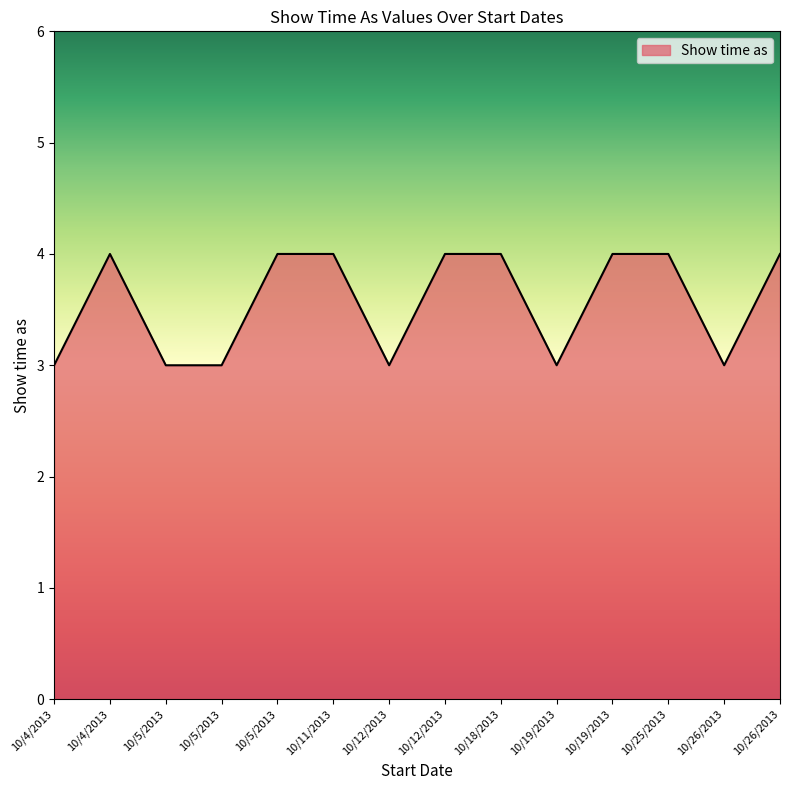

Does the chart have visible grid lines?

No